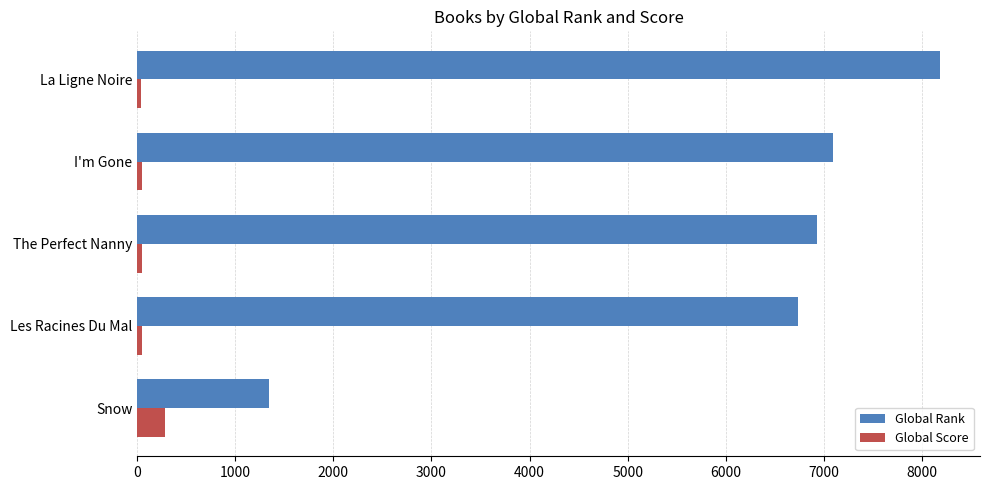

Between Snow and Les Racines Du Mal, which series saw the biggest shift?

Global Rank